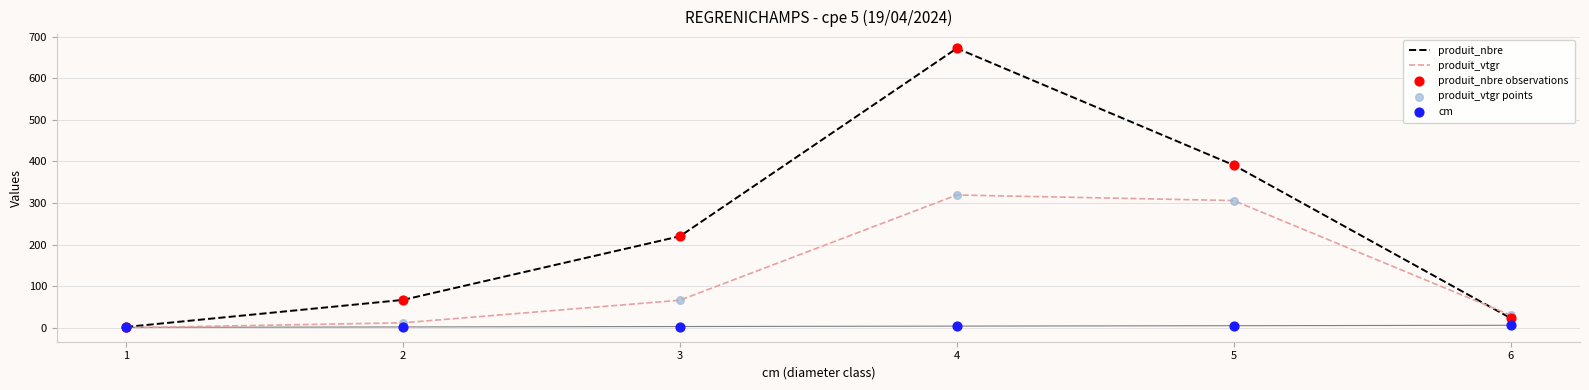

Which series contains the highest Y value?

produit_nbre